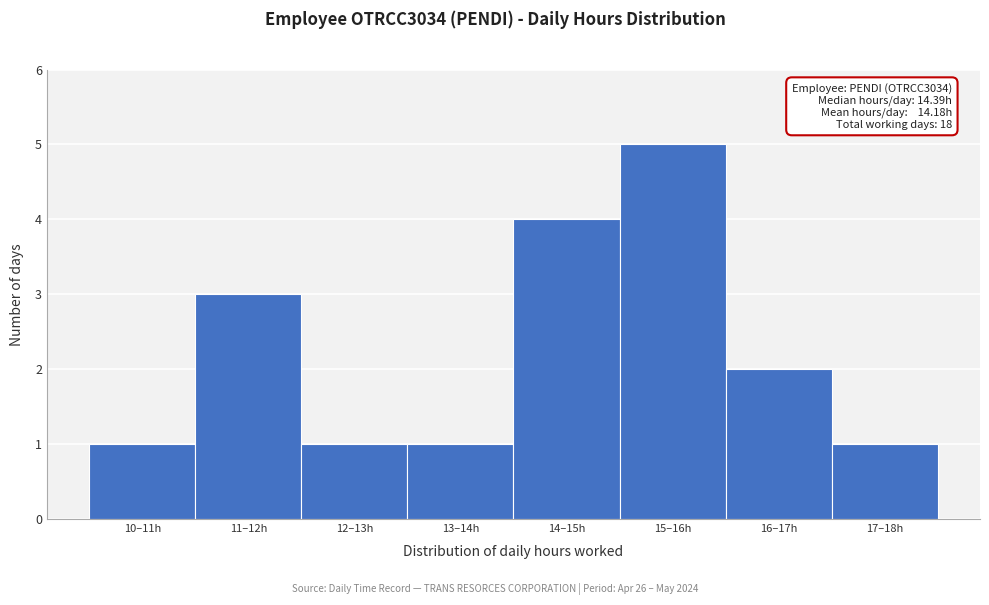

Reading left to right, transcribe all the data shown in this chart.

10–11h=1	11–12h=3	12–13h=1	13–14h=1	14–15h=4	15–16h=5	16–17h=2	17–18h=1